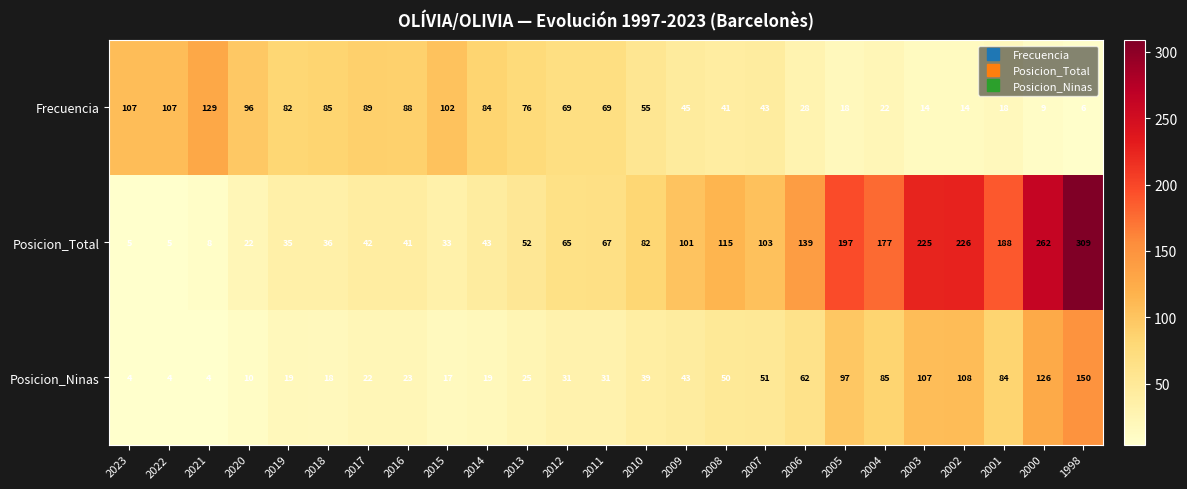

Rank the series by their maximum value, from highest to lowest.

Posicion_Total, Posicion_Ninas, Frecuencia